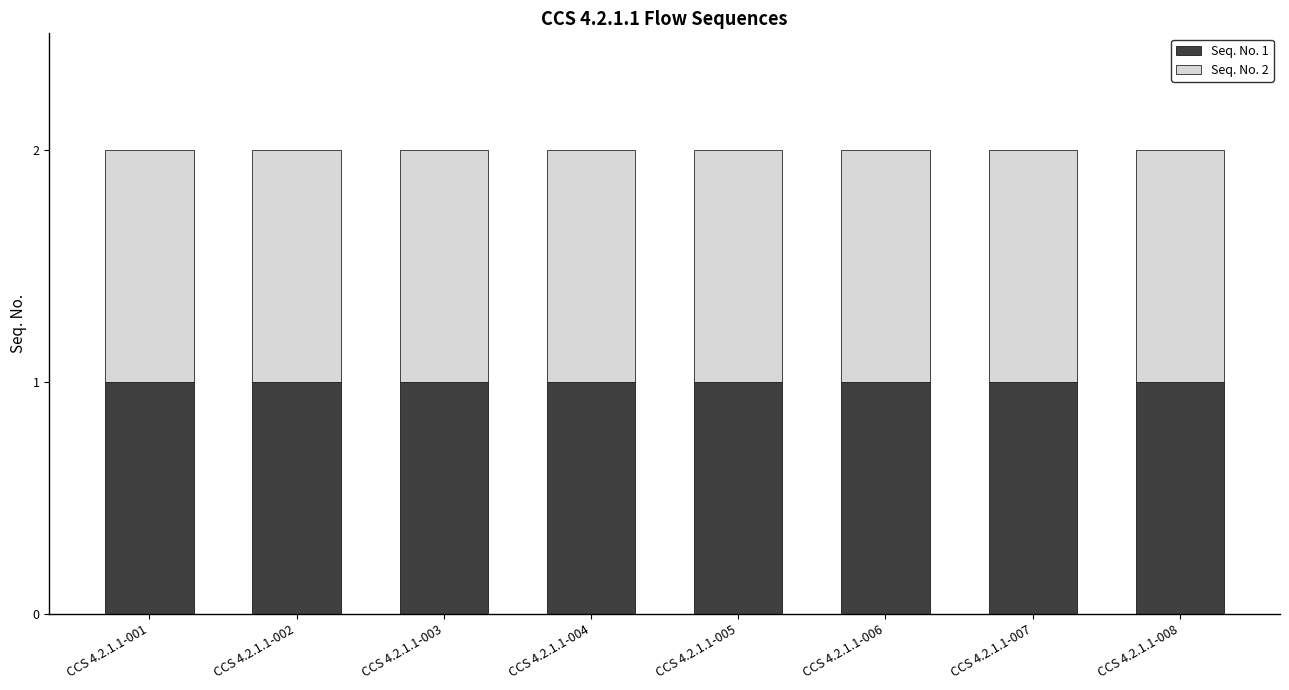

At which category is the sum across all series the highest?

CCS 4.2.1.1-001